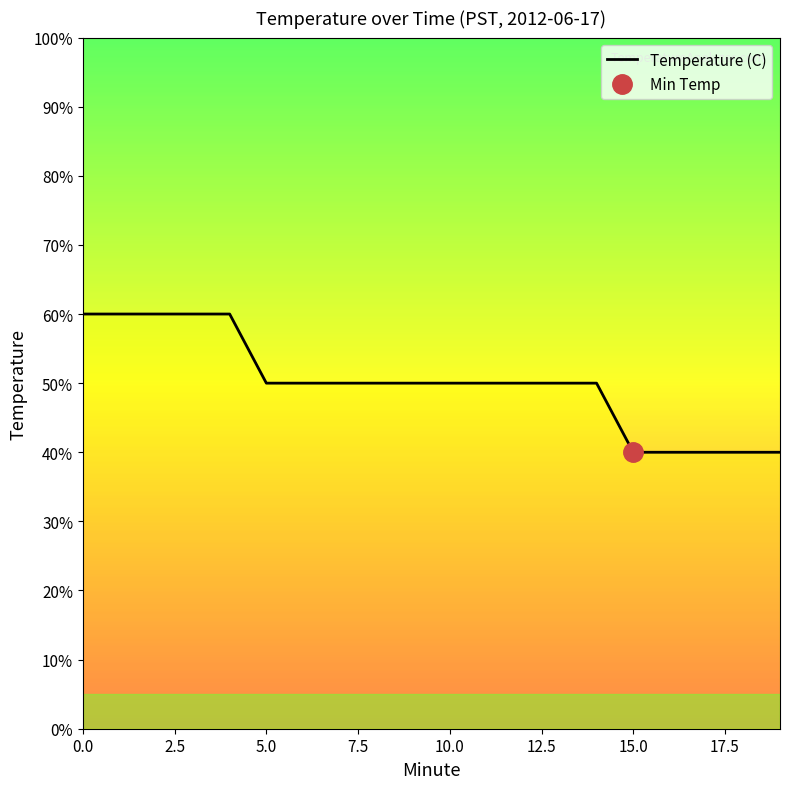

Rank the categories by value from highest to lowest.

0, 1, 2, 3, 4, 5, 6, 7, 8, 9, 10, 11, 12, 13, 14, 15, 16, 17, 18, 19